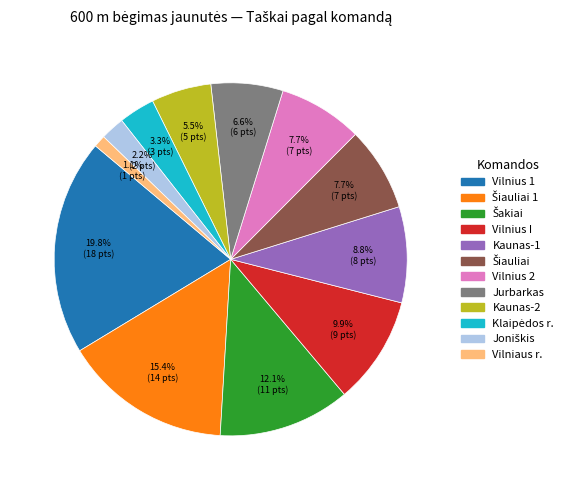

Count the number of slices in the pie.

12